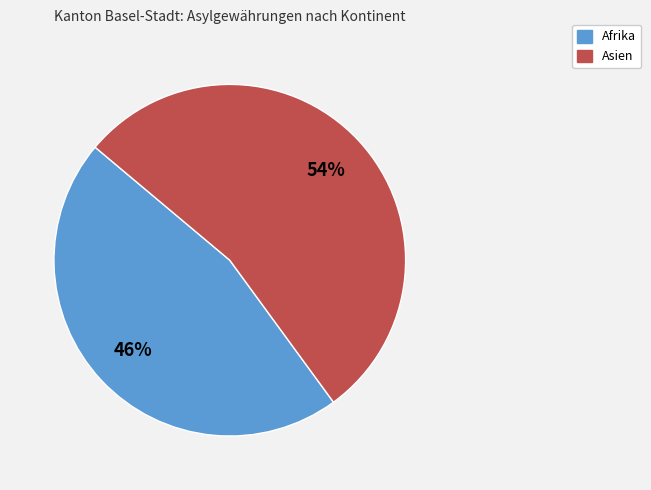

To the nearest percent, what is the difference between the largest and smallest slice percentages?

8%